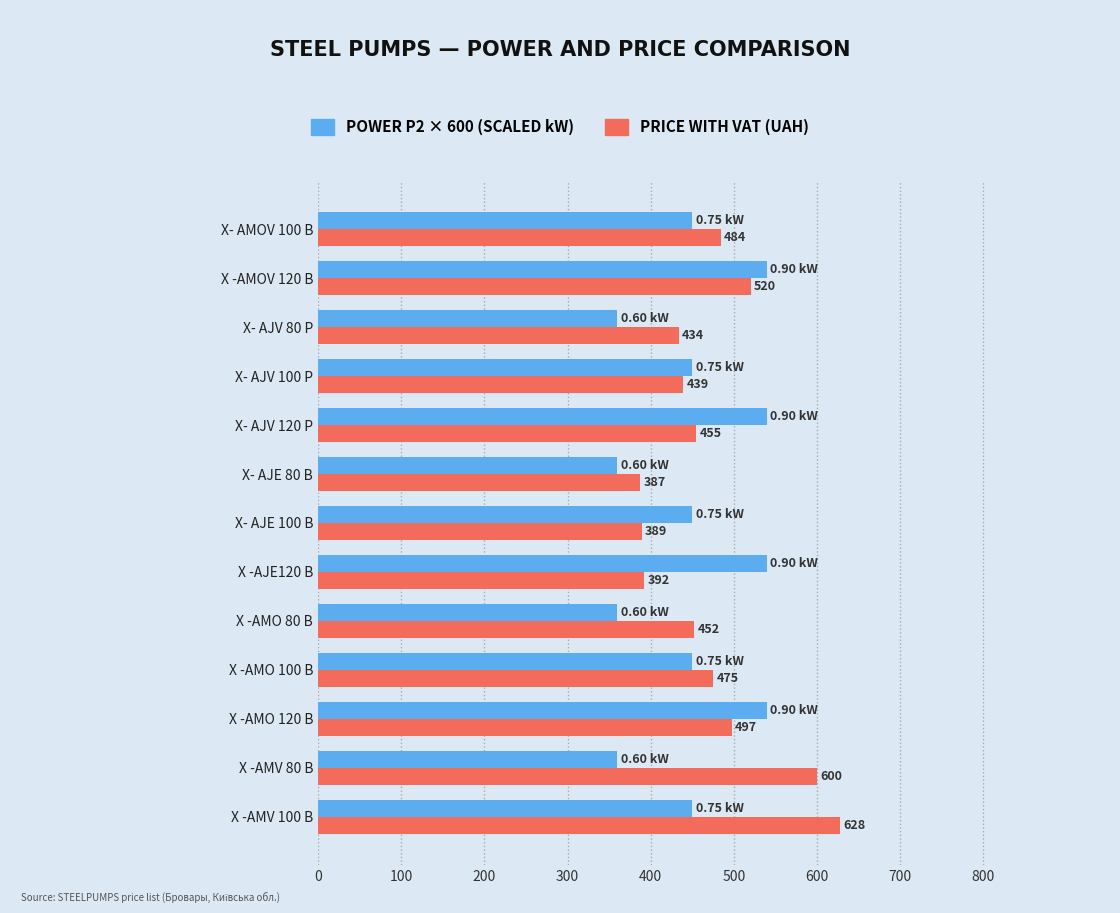

At which category is the sum across all series the highest?

X -AMV 100 B